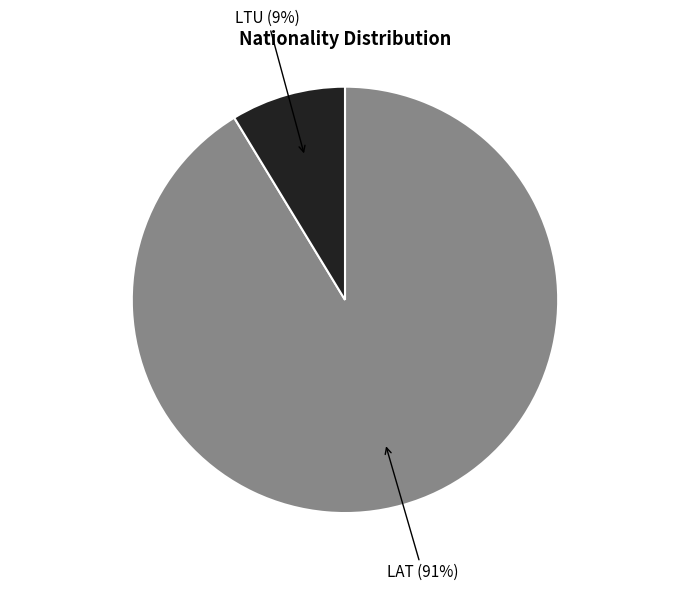

Is there a majority slice in this chart?

Yes